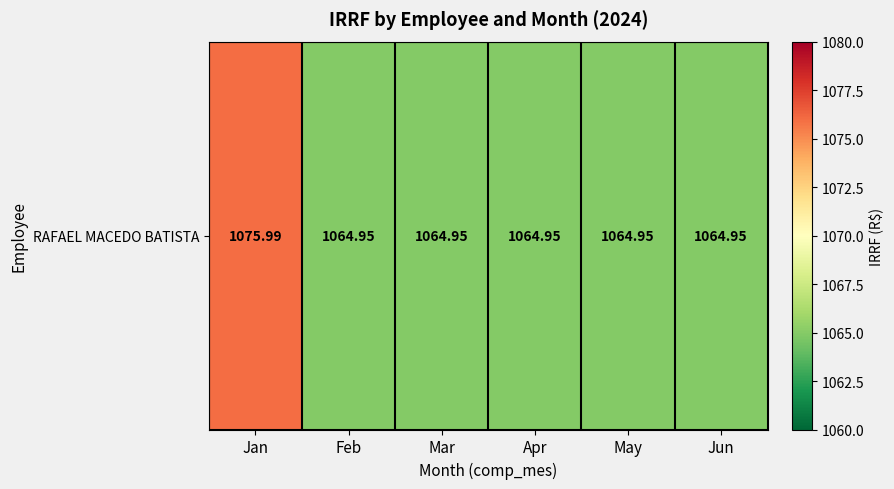

What is the greatest value displayed?

1076.0